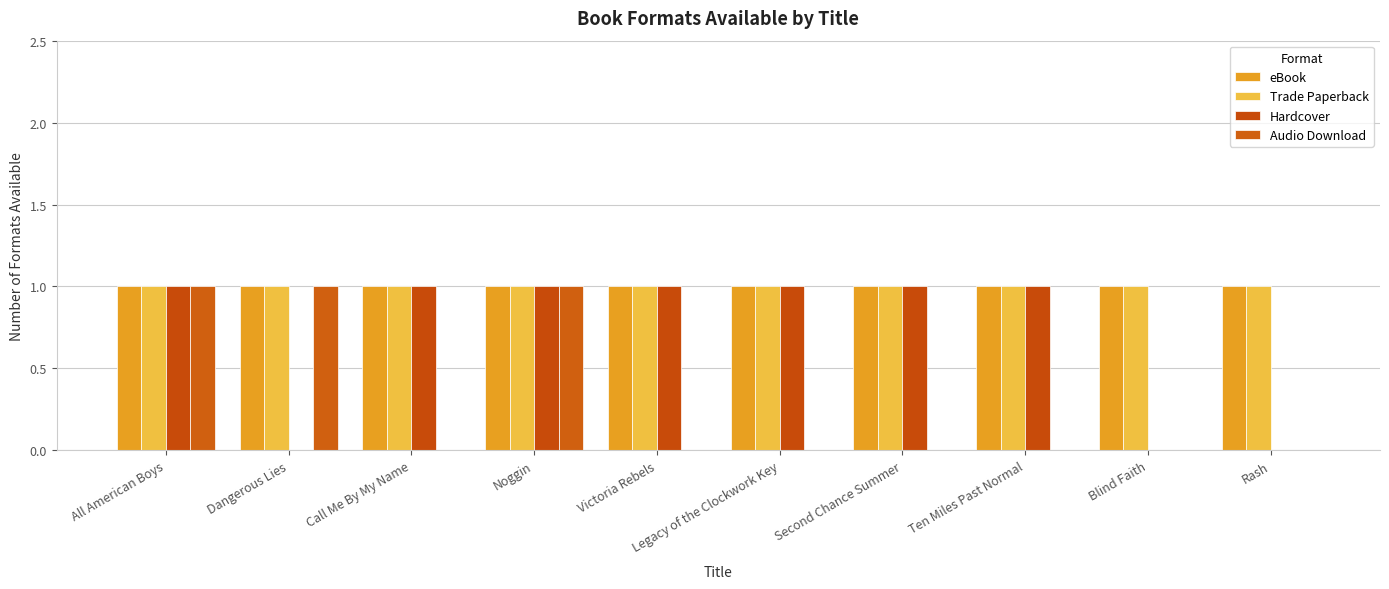

At which label is Audio Download closest to 0?

Call Me By My Name